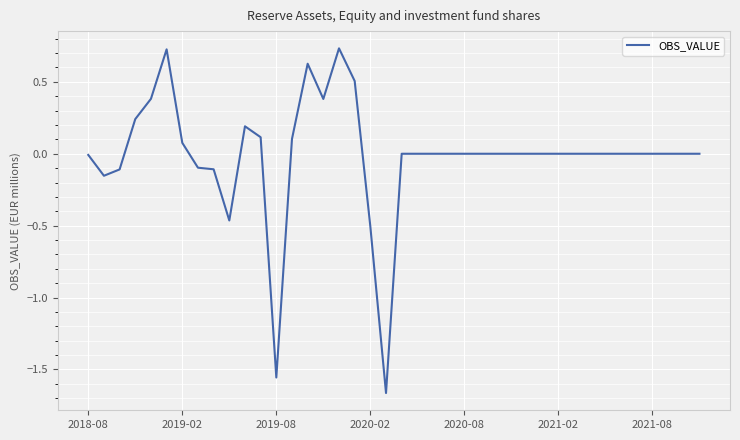

What is the difference between the maximum and minimum values?

2.4